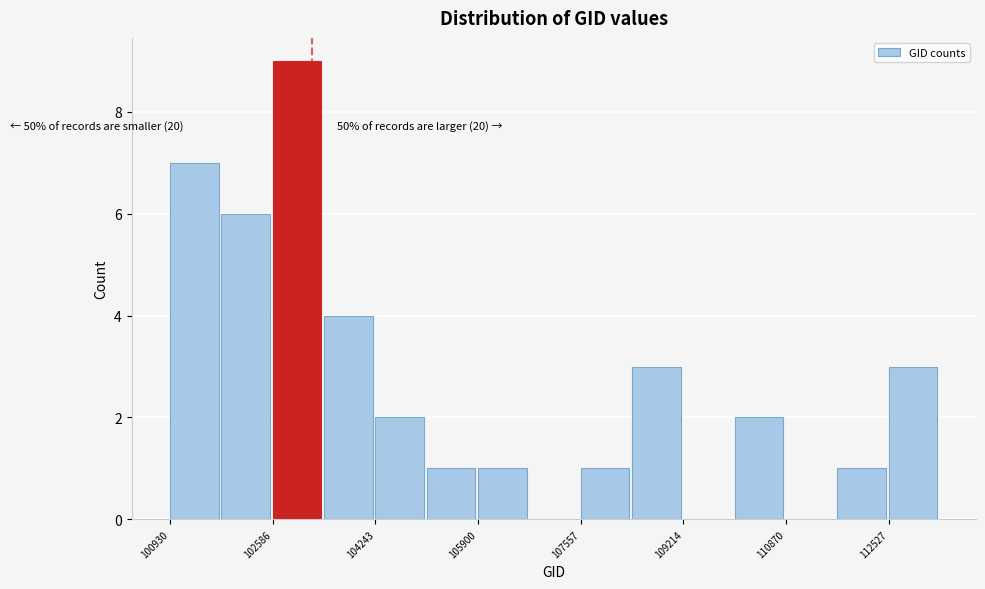

Which range on the x-axis has the tallest bar?

102600 to 103400